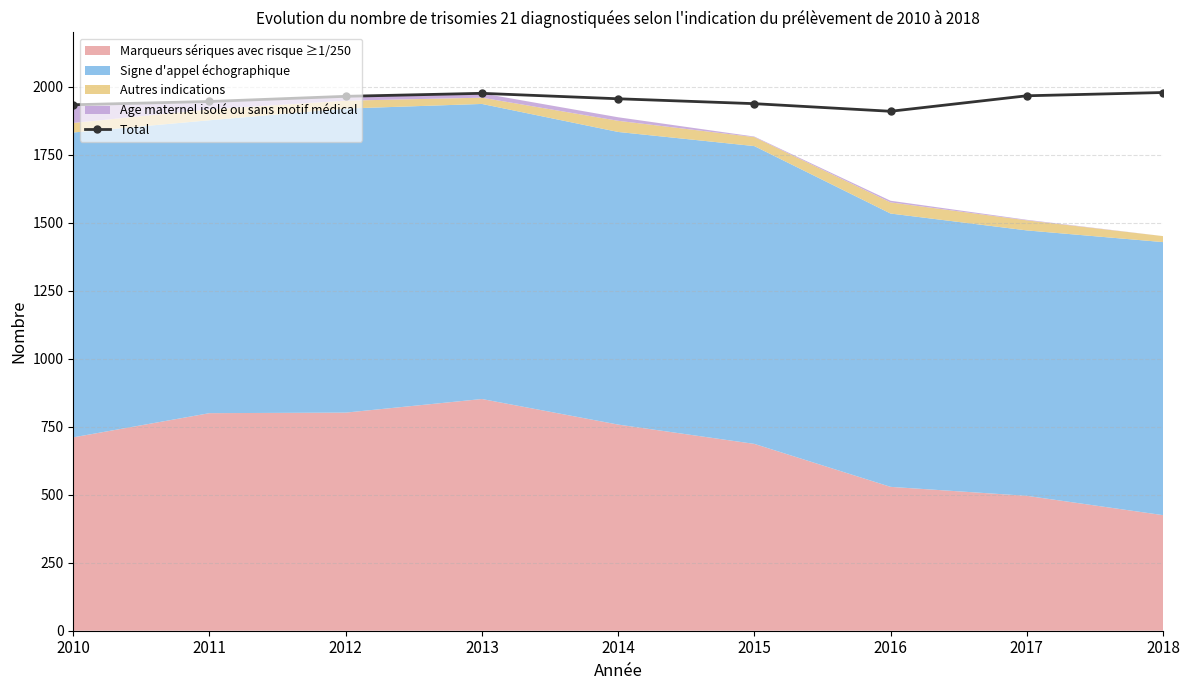

How many lines are shown in the chart?

1